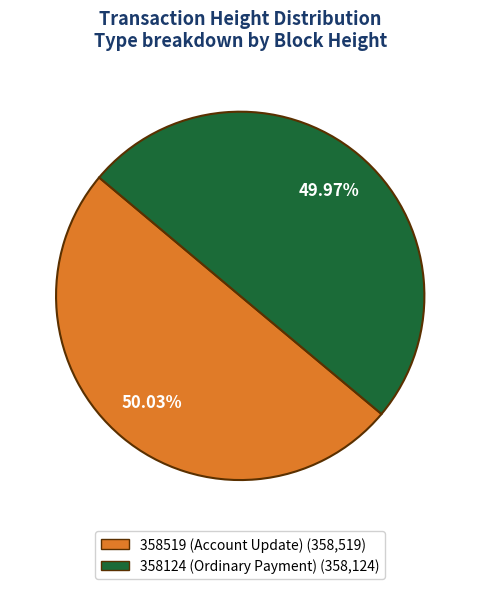

To the nearest percent, what percentage of the pie is 358124 (Ordinary Payment)?

50%